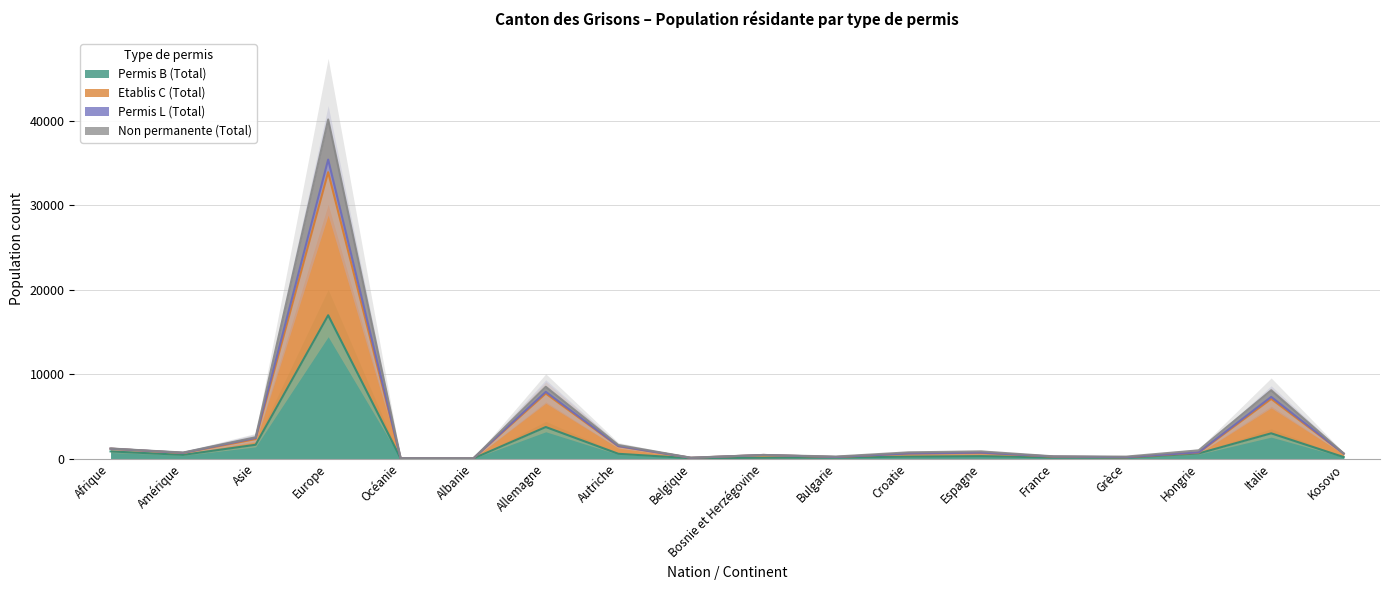

True or false: Permis B (Total) has a value of 3744 at Allemagne.

True